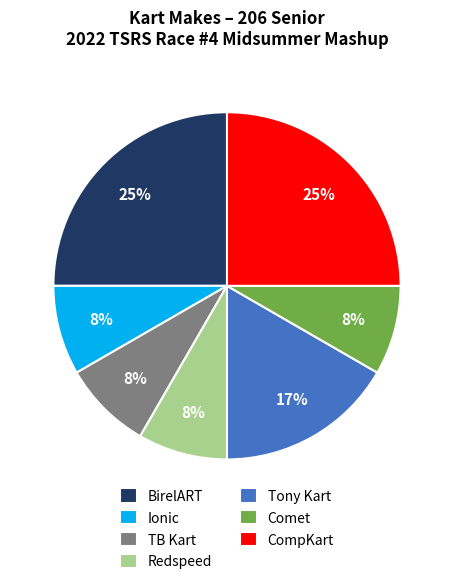

How many segments does this pie chart have?

7